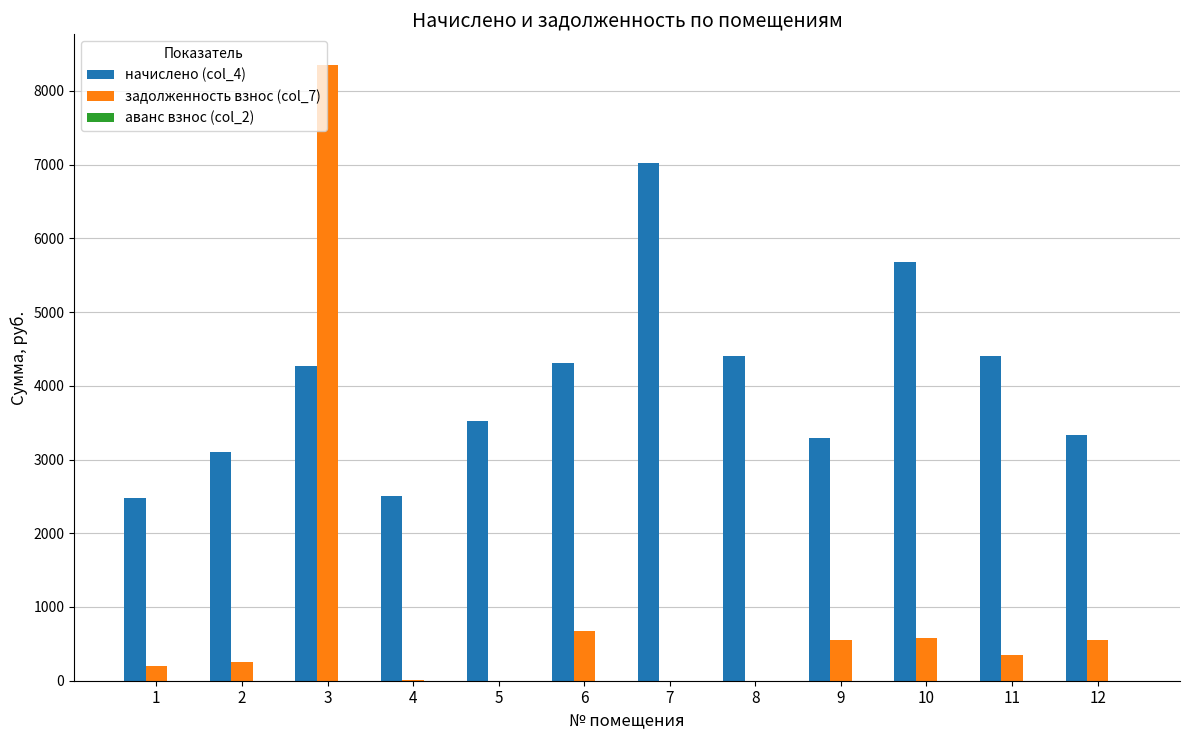

Which series changed the most between 1 and 12?

начислено (col_4)